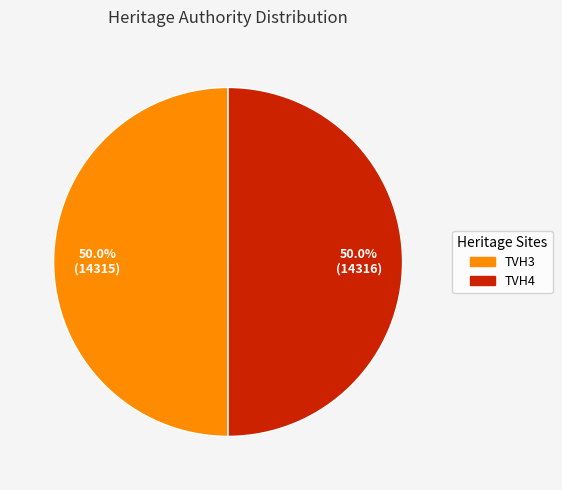

Do TVH3 and TVH4 together represent more than half of the pie?

Yes